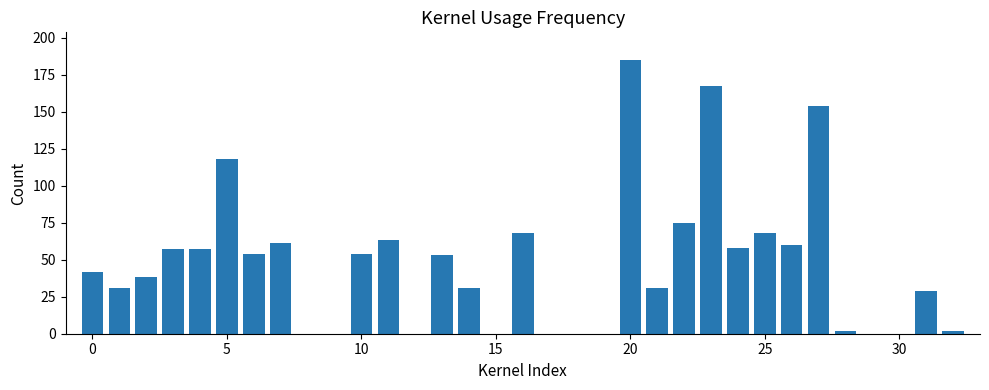

What is the maximum value shown in the chart?

185